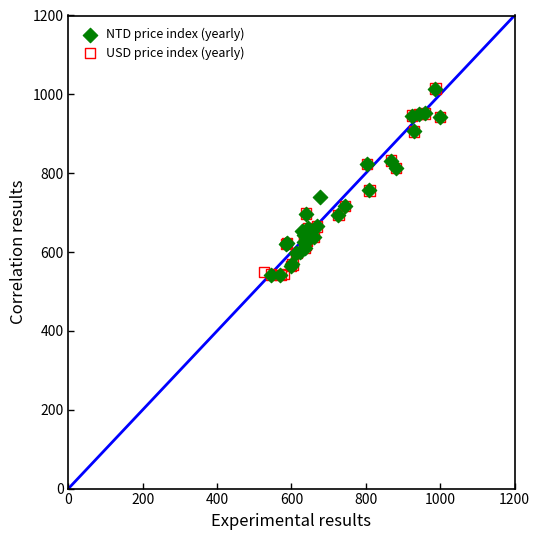

What are all the series names shown in the legend?

NTD price index (yearly), USD price index (yearly)